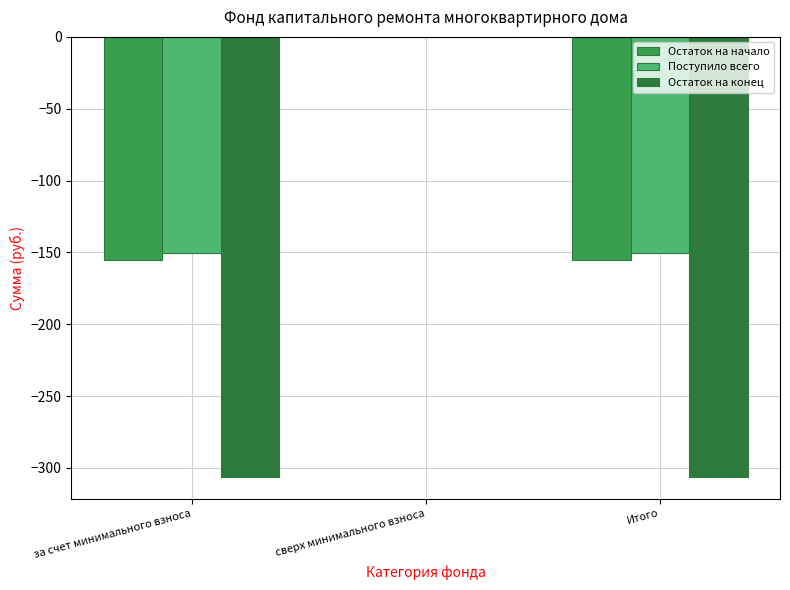

Is the value of Остаток на конец at за счет минимального взноса greater than the value of Остаток на начало at за счет минимального взноса?

No